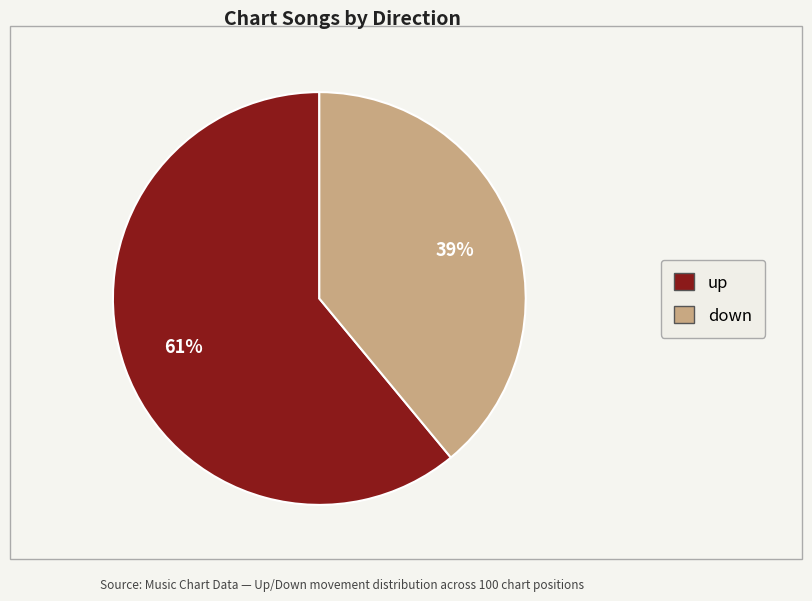

To the nearest percent, what portion does up represent?

61%